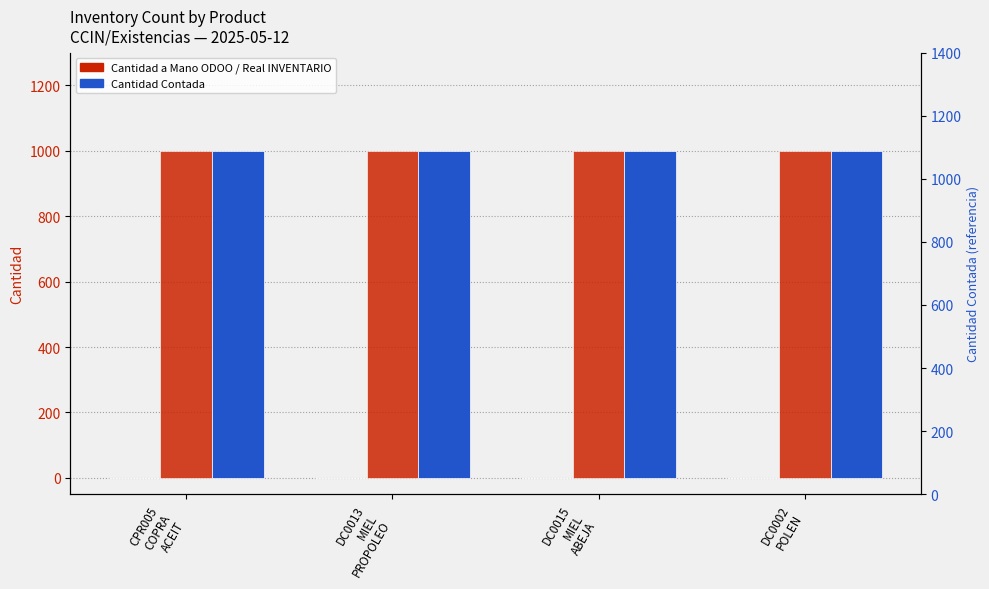

At which label is Cantidad Contada closest to 1000?

CPR005
COPRA
ACEIT